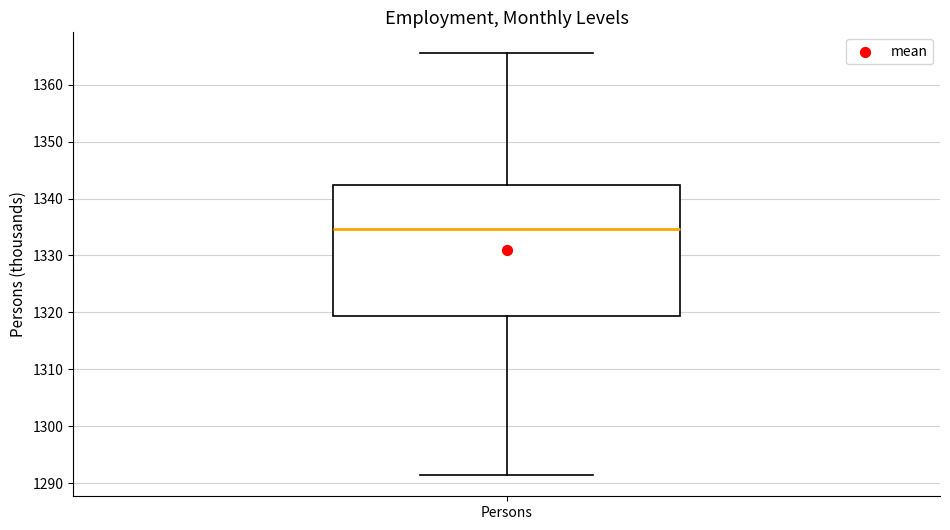

Where does the lower whisker of the box for Persons end on the y-axis? The values are not printed on the chart, so give them approximately, as read against the axis.

1291